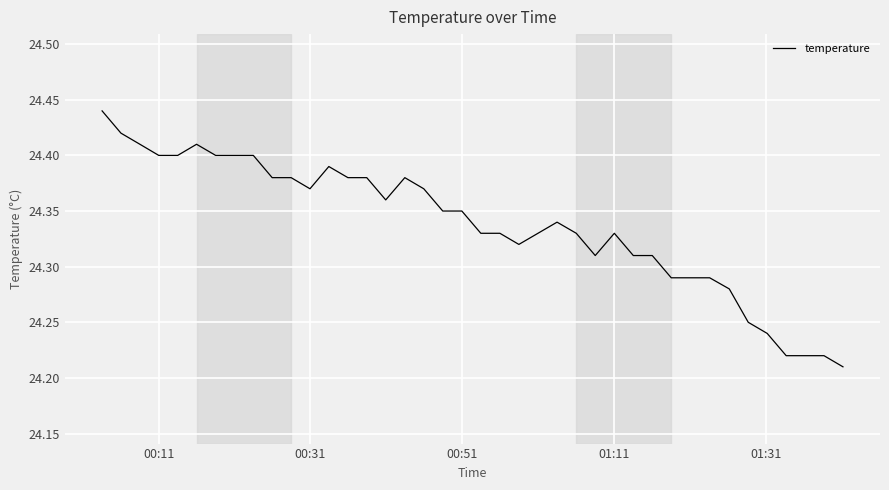

How many points are lower than both their immediate neighbors (excluding endpoints)?

4